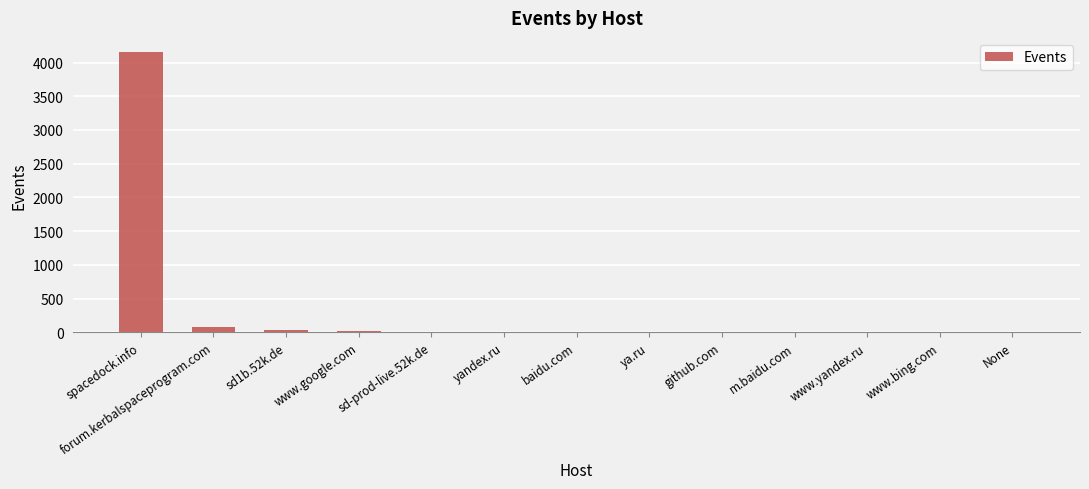

What value does the data have at spacedock.info?

4157